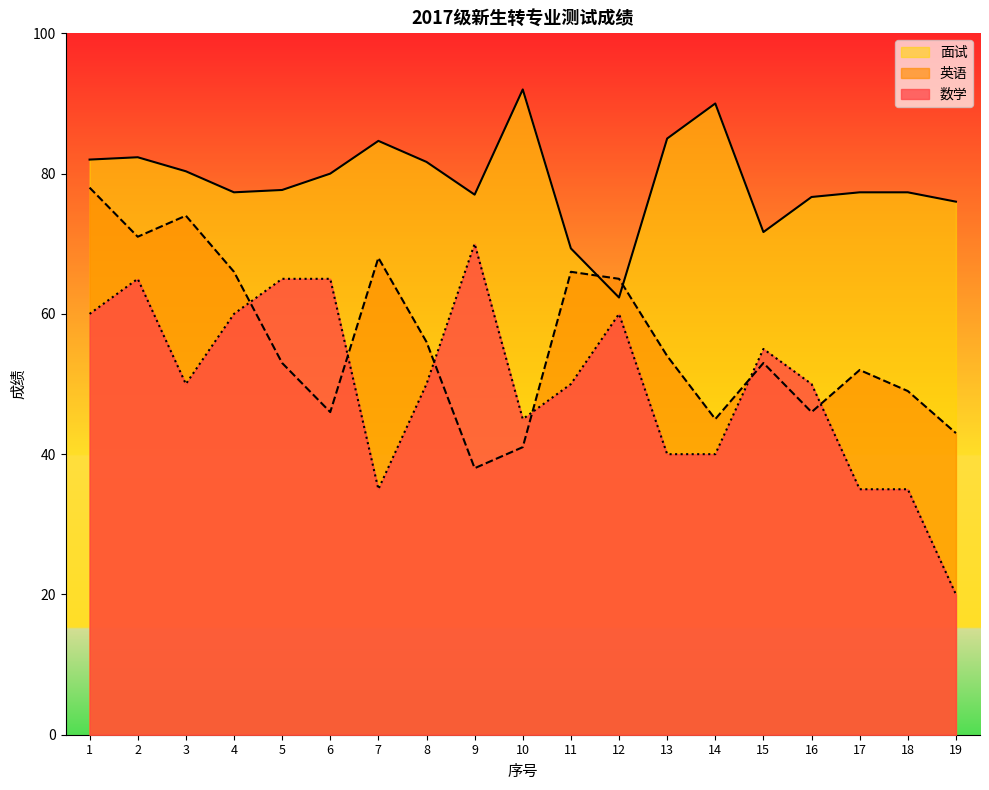

Reading left to right, extract all data points from this chart.

数学: 60.0	65.0	50.0	60.0	65.0	65.0	35.0	50.0	70.0	45.0	50.0	60.0	40.0	40.0	55.0	50.0	35.0	35.0	20.0
英语: 78.0	71.0	74.0	66.0	53.0	46.0	68.0	56.0	38.0	41.0	66.0	65.0	54.0	45.0	53.0	46.0	52.0	49.0	43.0
面试: 82.0	82.3	80.3	77.3	77.7	80.0	84.7	81.7	77.0	92.0	69.3	62.3	85.0	90.0	71.7	76.7	77.3	77.3	76.0